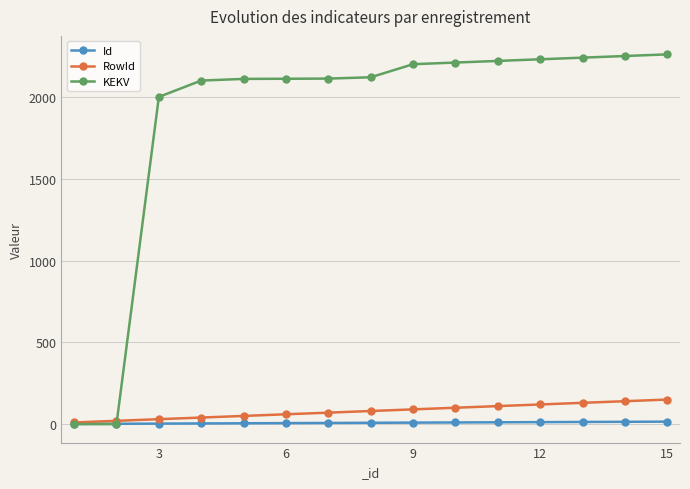

How many categories are shown in the chart?

15